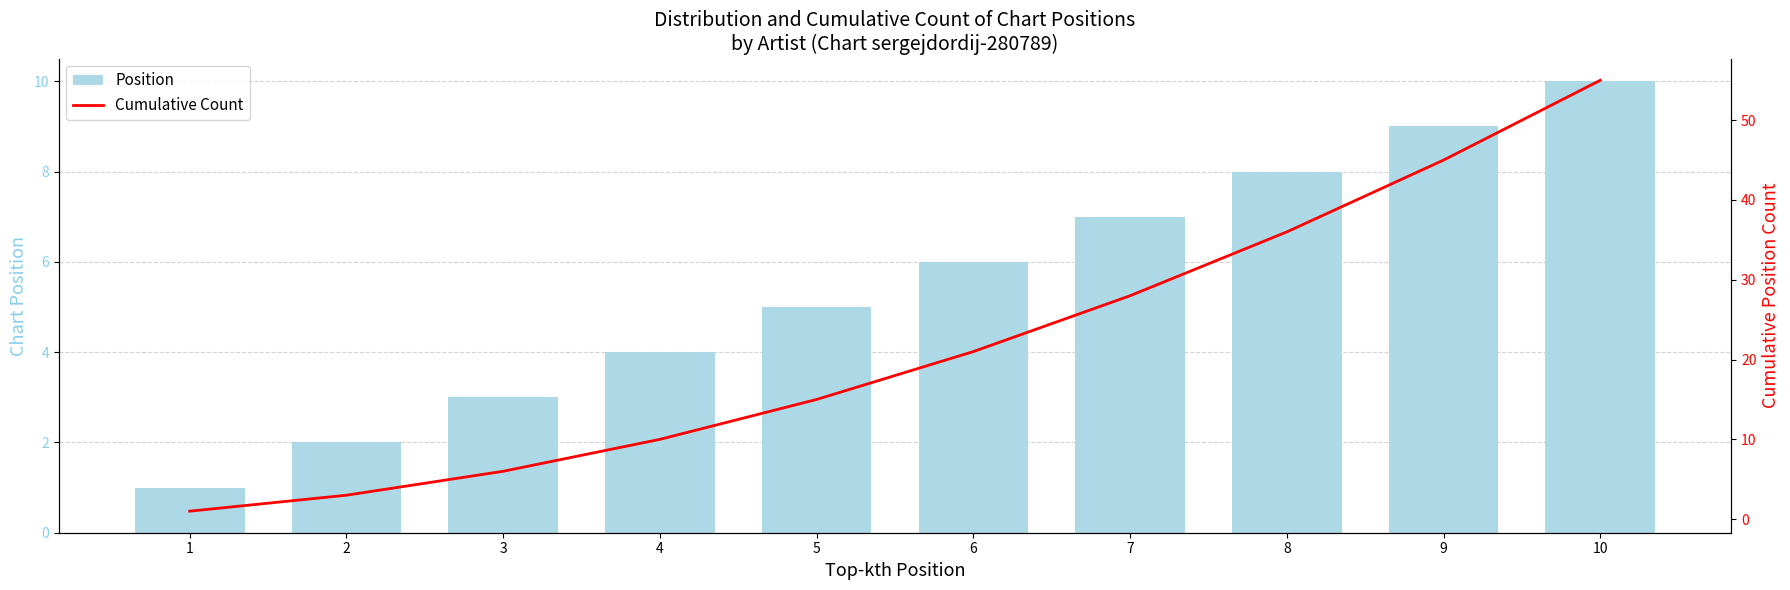

What is the maximum value shown in the chart?

55